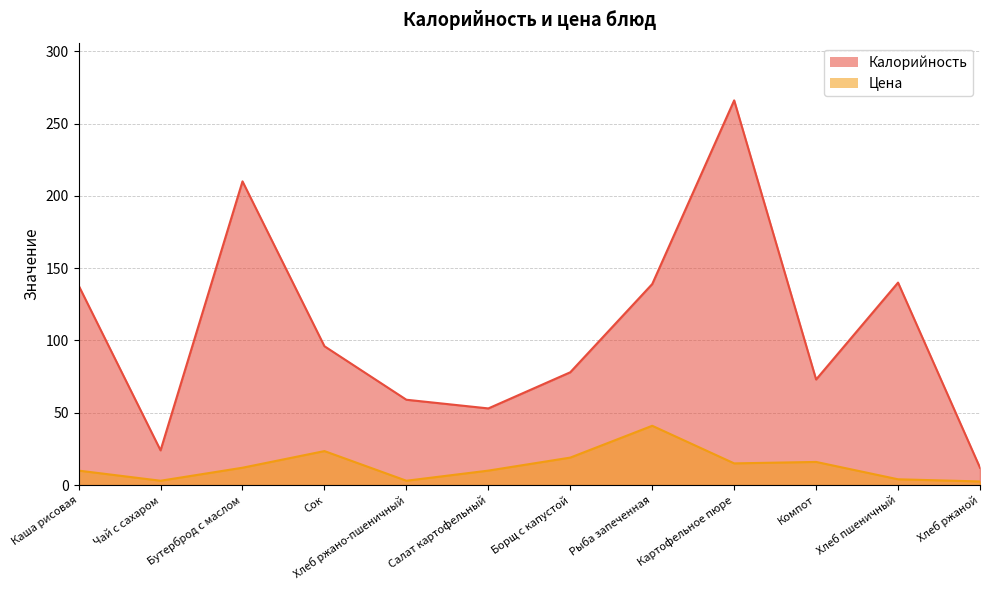

Between Хлеб ржаной and Хлеб пшеничный, which is larger?

Хлеб пшеничный